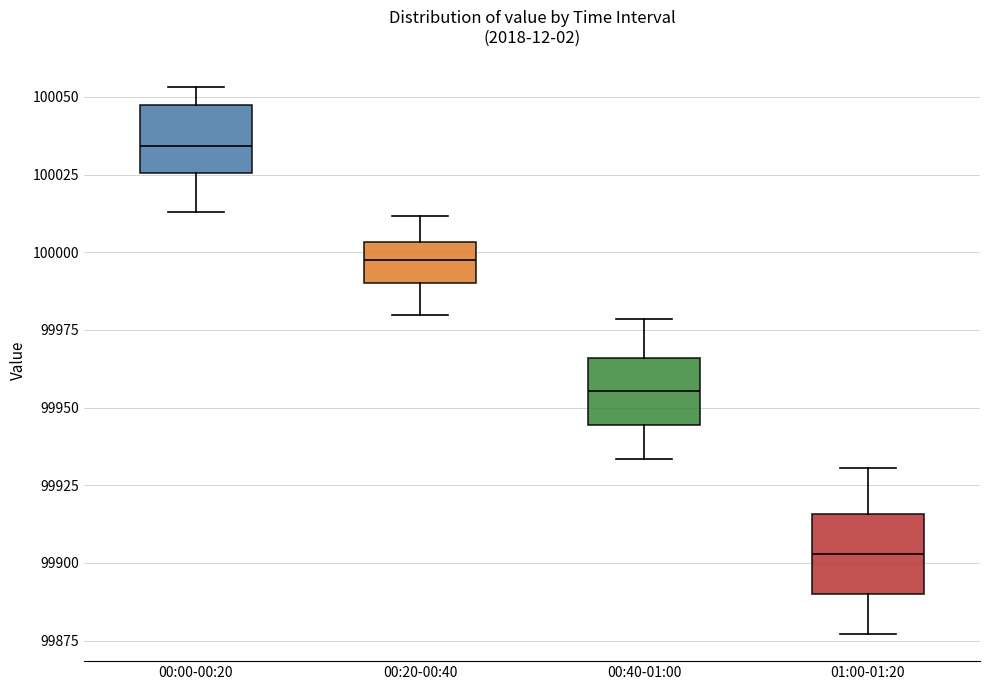

Reading left to right, transcribe this box plot: for each box, give where its median line is, the range the box spans, and where its two whiskers end, as read against the y-axis. The values are not printed on the chart, so give them approximately, as read against the axis.

00:00-00:20: median 100035, box 100025 to 100045, whiskers 100015 to 100055
00:20-00:40: median 100000, box 99990 to 100005, whiskers 99980 to 100010
00:40-01:00: median 99955, box 99945 to 99965, whiskers 99935 to 99980
01:00-01:20: median 99905, box 99890 to 99915, whiskers 99875 to 99930